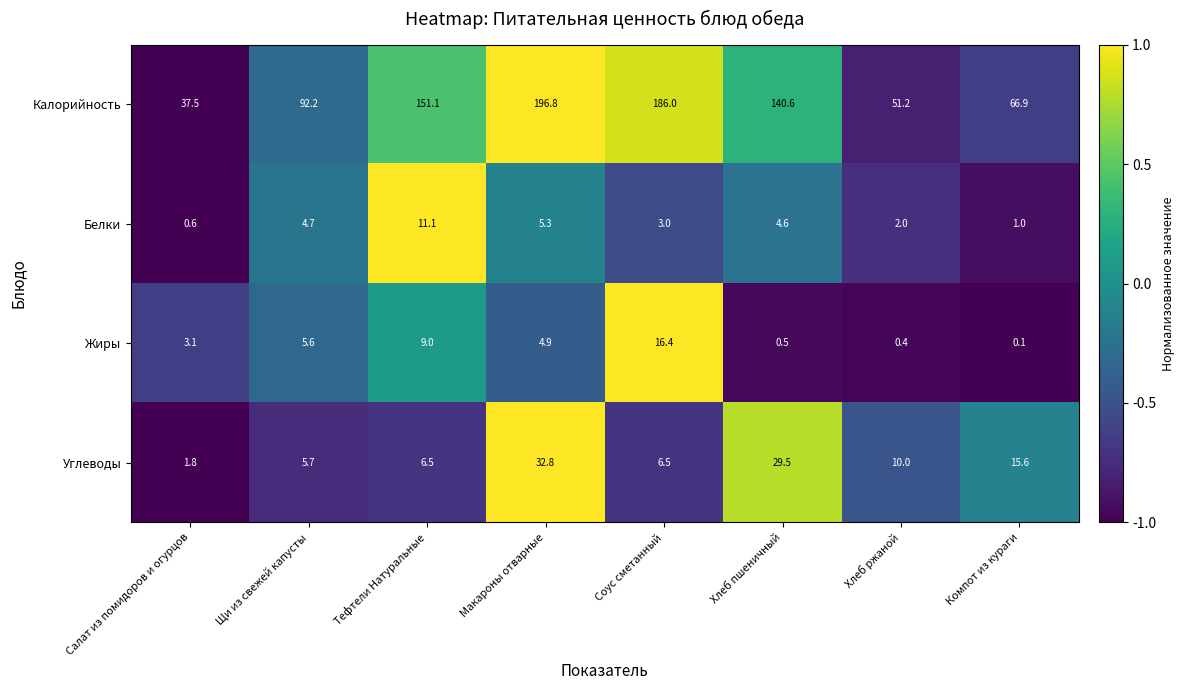

List the series in order of their peak value, lowest first.

Белки, Жиры, Углеводы, Калорийность